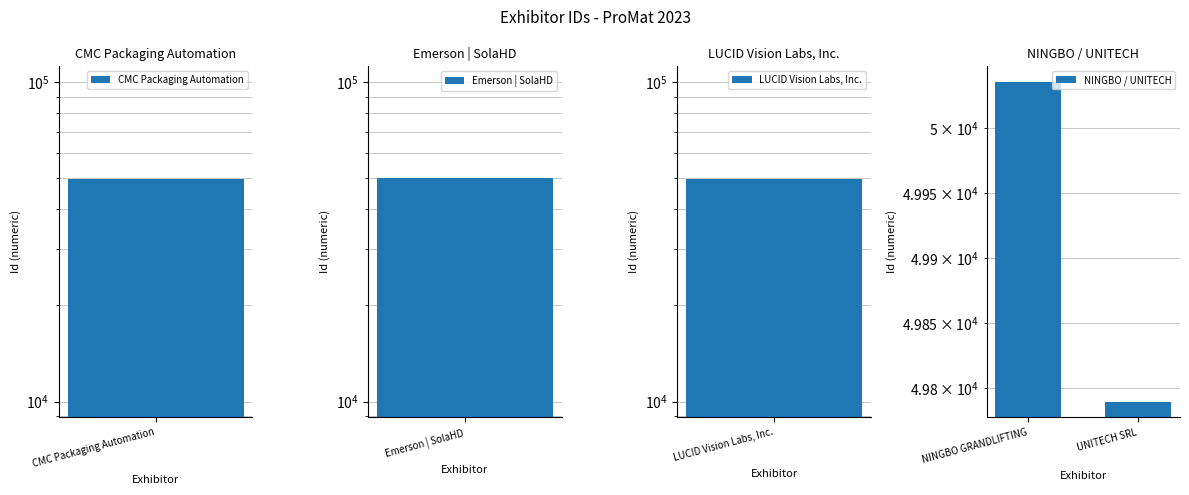

What is the value of the 1st bar from the left?

50035